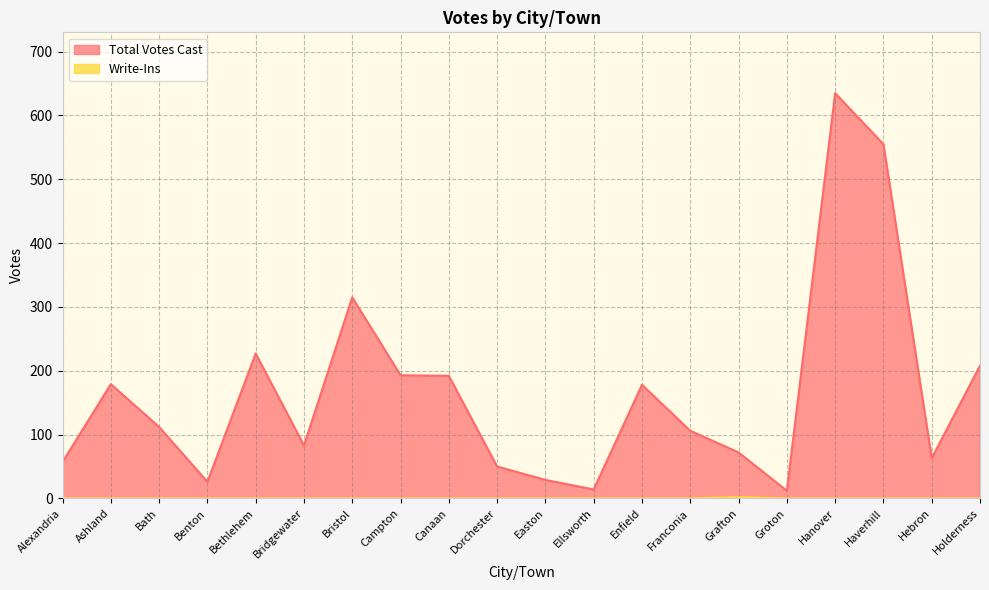

How many lines are shown in the chart?

2